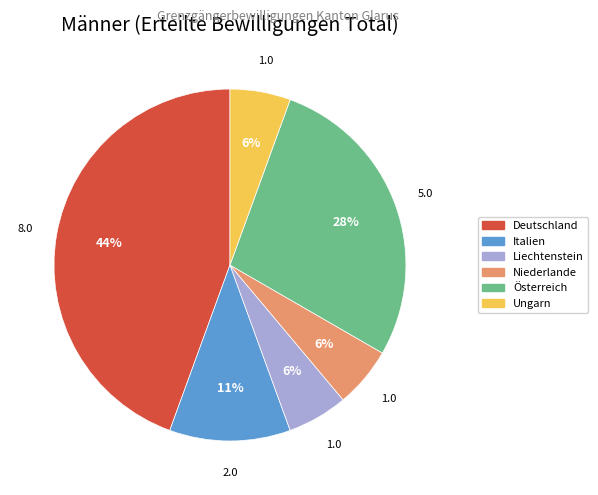

How many segments does this pie chart have?

6